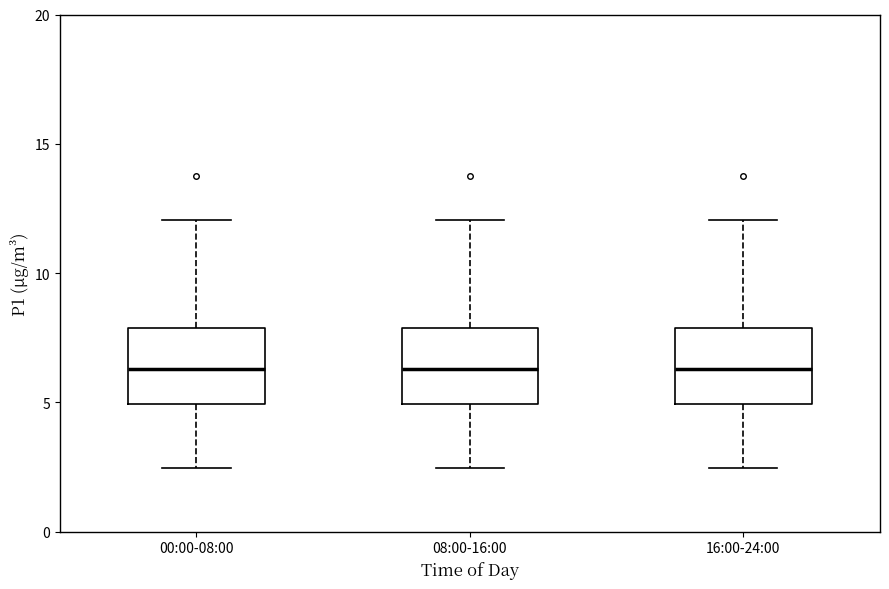

Where is the upper edge of the box for 08:00-16:00 on the y-axis? The values are not printed on the chart, so give them approximately, as read against the axis.

8.0